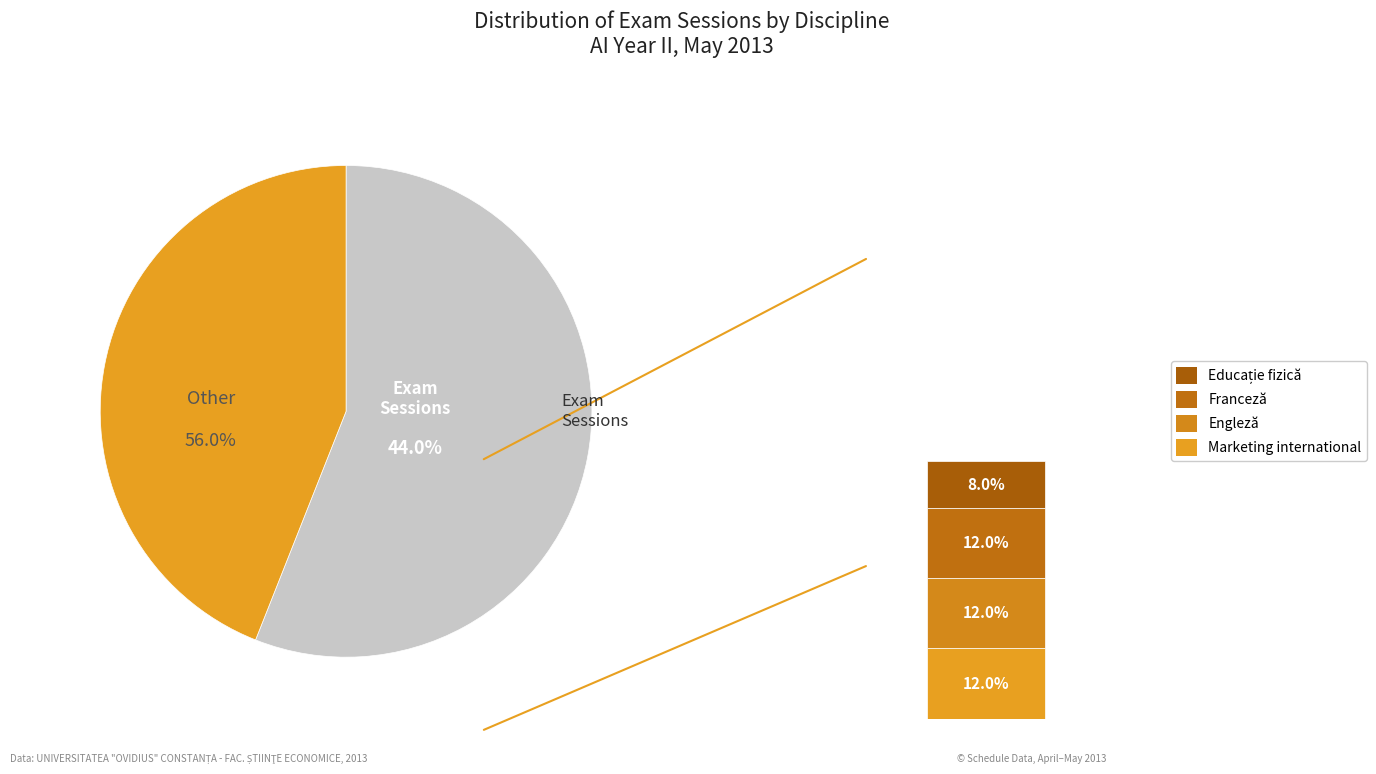

To the nearest percent, what portion does Engleză represent?

27%